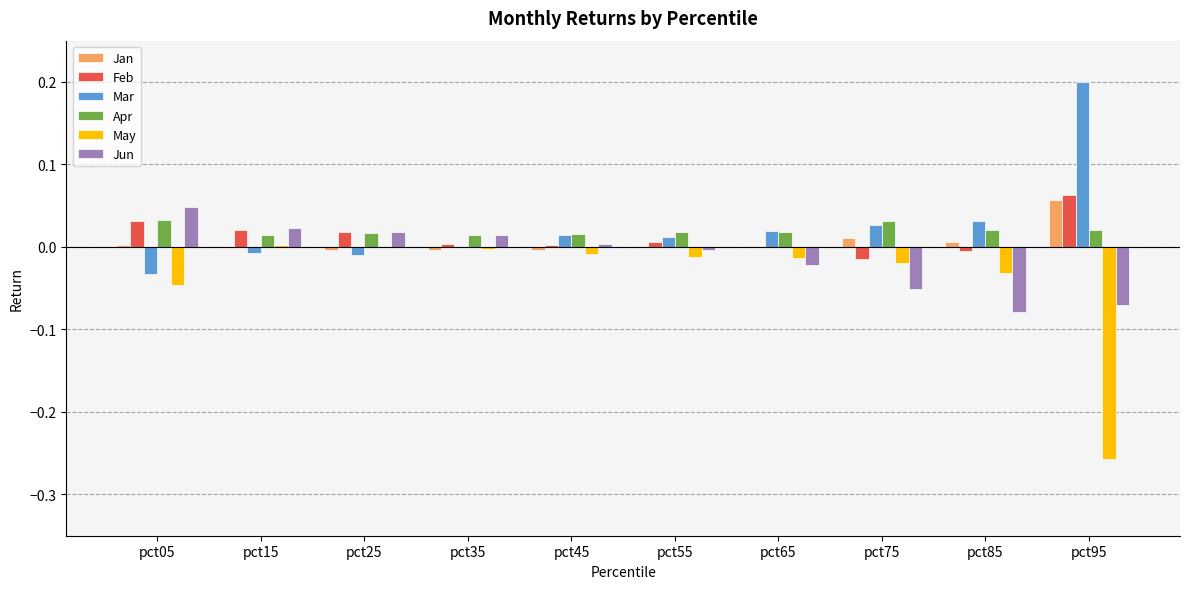

Are the bars horizontal?

No